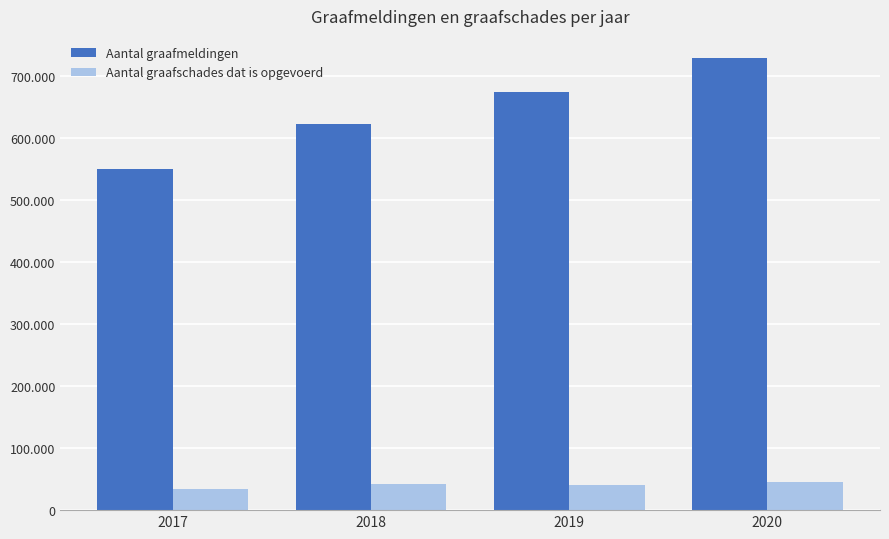

At 2018, list the series in order from smallest to largest.

Aantal graafschades dat is opgevoerd, Aantal graafmeldingen